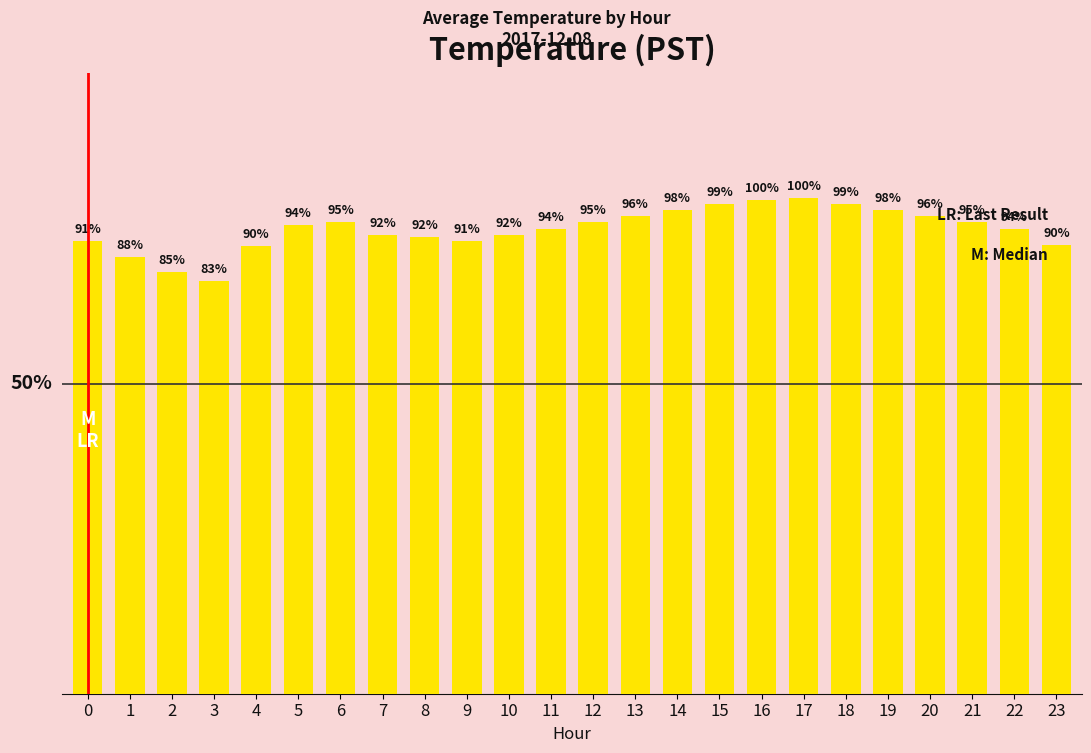

List the labels in order of value, smallest first.

3, 2, 1, 4, 23, 0, 9, 8, 7, 10, 11, 22, 5, 6, 12, 21, 13, 20, 14, 19, 15, 18, 16, 17